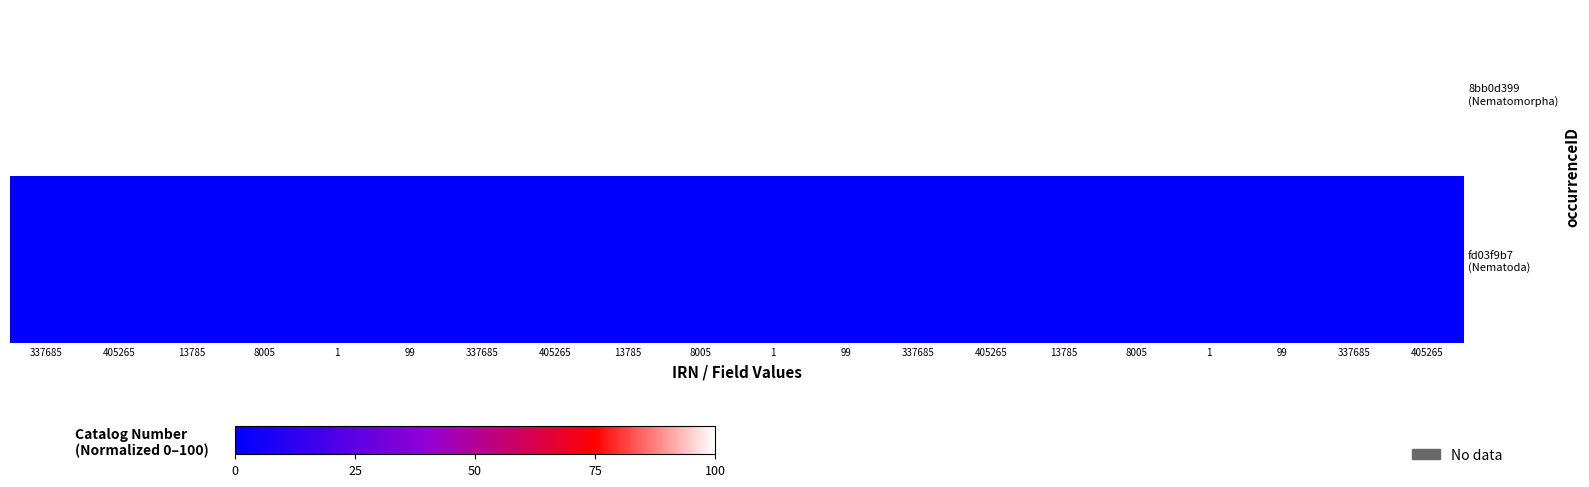

What is the maximum value shown in the chart?

100